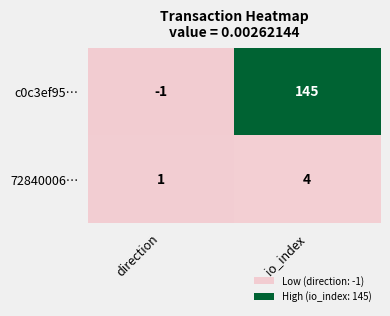

What is the difference between the maximum and minimum values in the c0c3ef95… series?

146